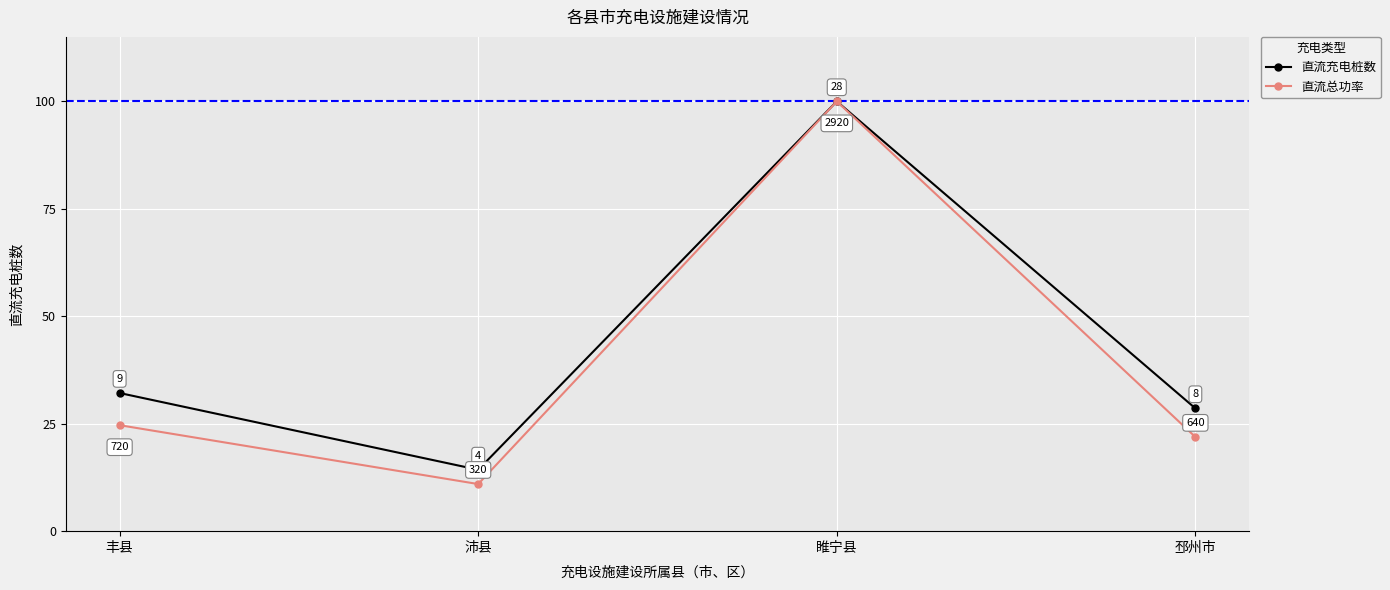

How many distinct data groups are displayed?

2